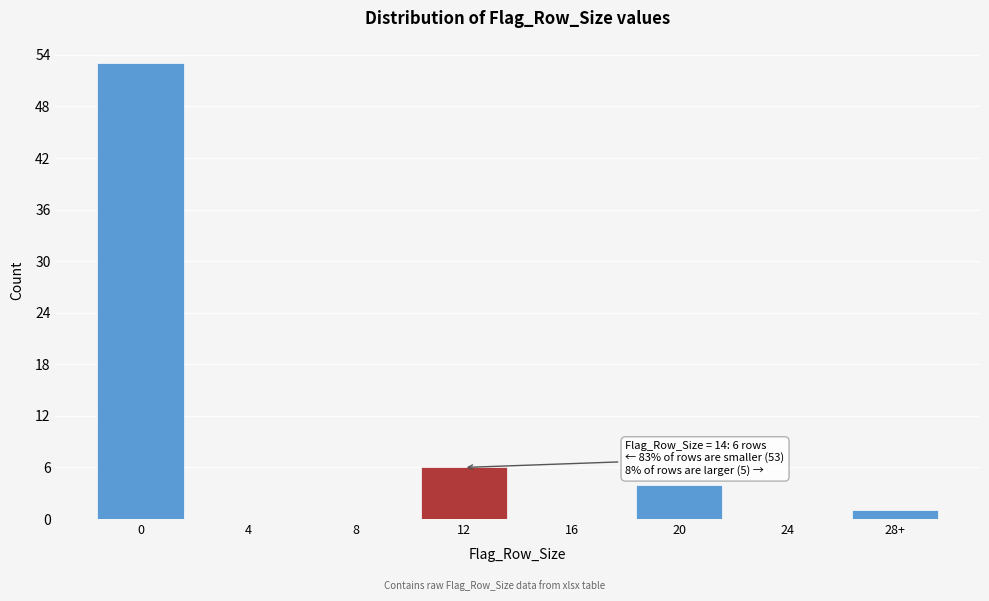

Reading left to right, what are all the values shown in this chart?

0=53	4=0	8=0	12=6	16=0	20=4	24=0	28+=1